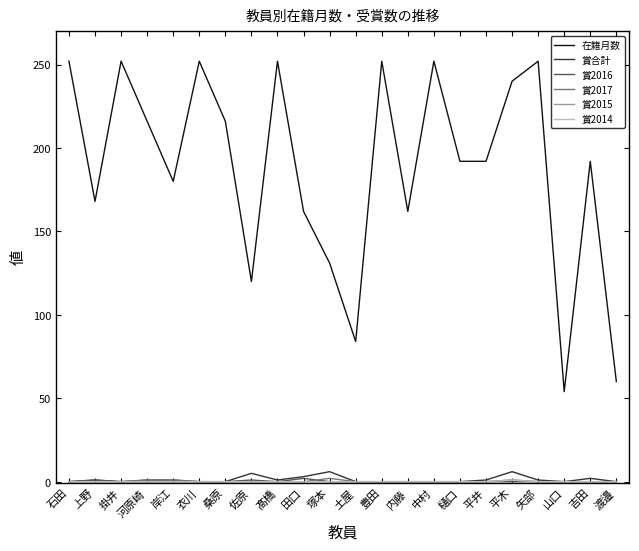

What is the label of the 4th point from the right?

矢部